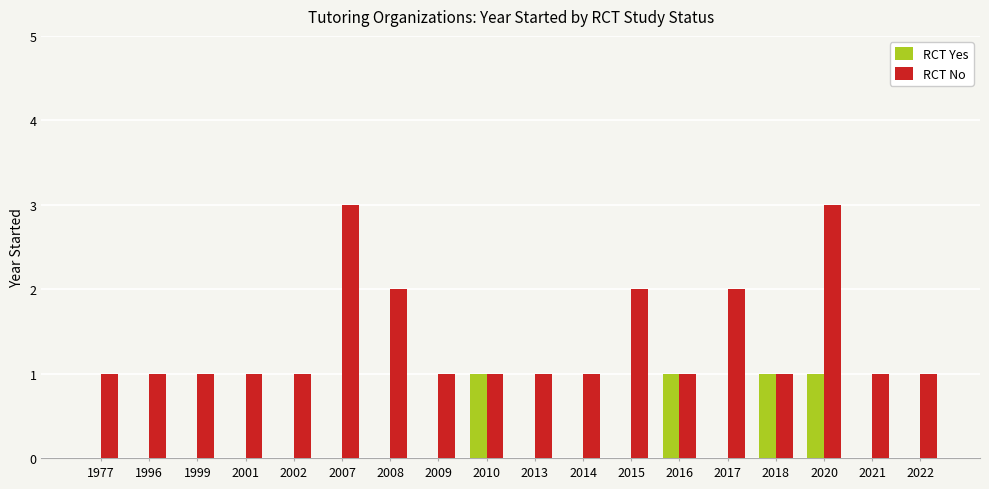

Which series has the largest total across all categories?

RCT No